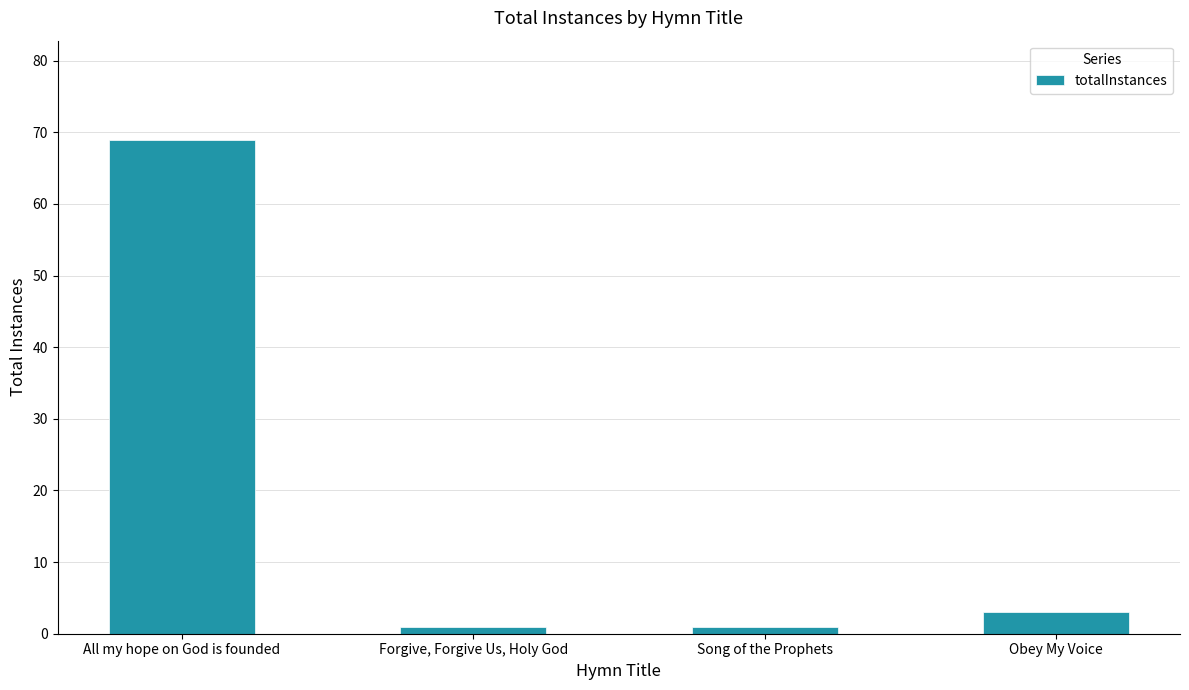

What is the label of the 3rd bar from the right?

Forgive, Forgive Us, Holy God